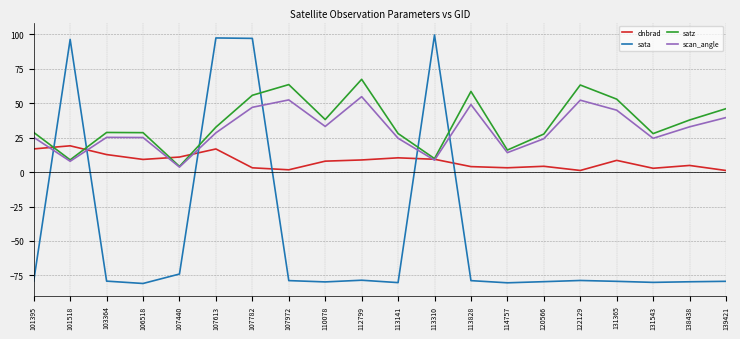

Which series has the largest total across all categories?

satz